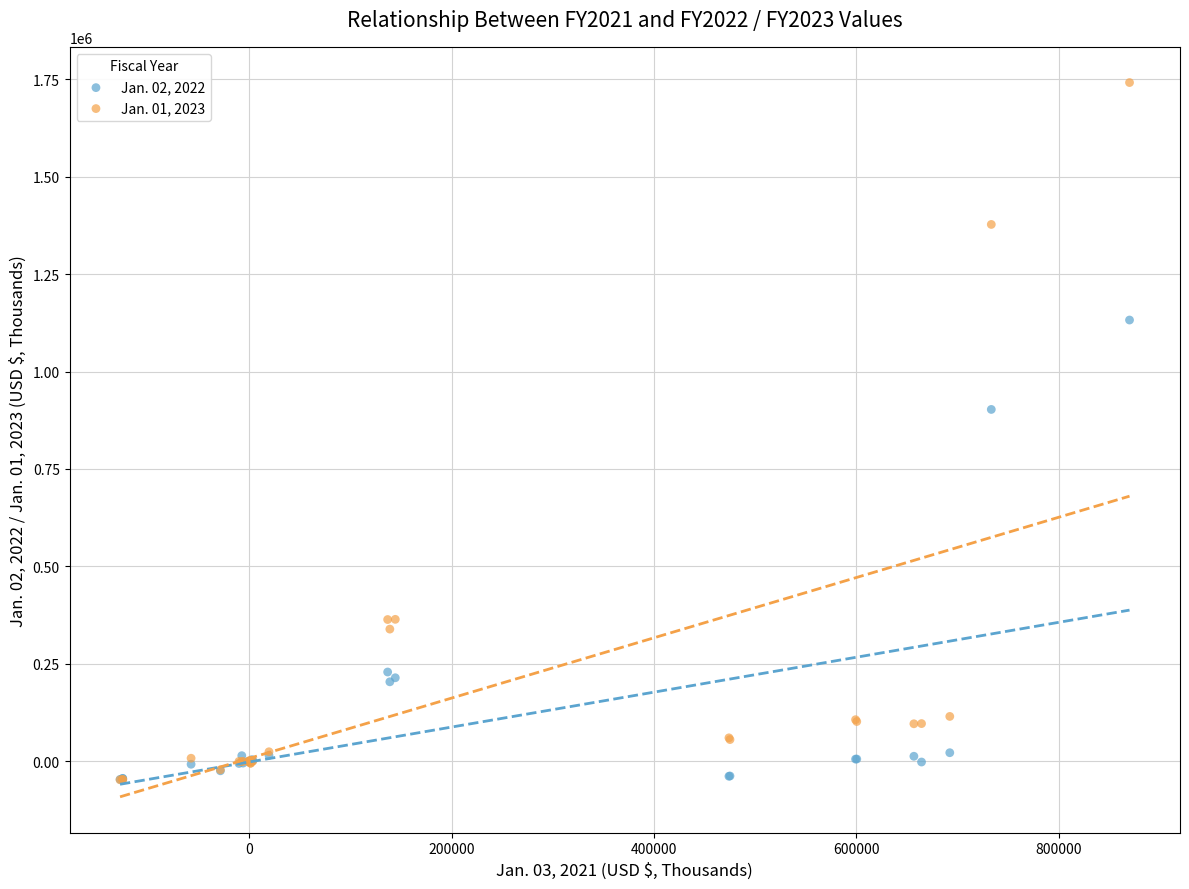

Across all series, what Y value is closest to 846958?

902718.0